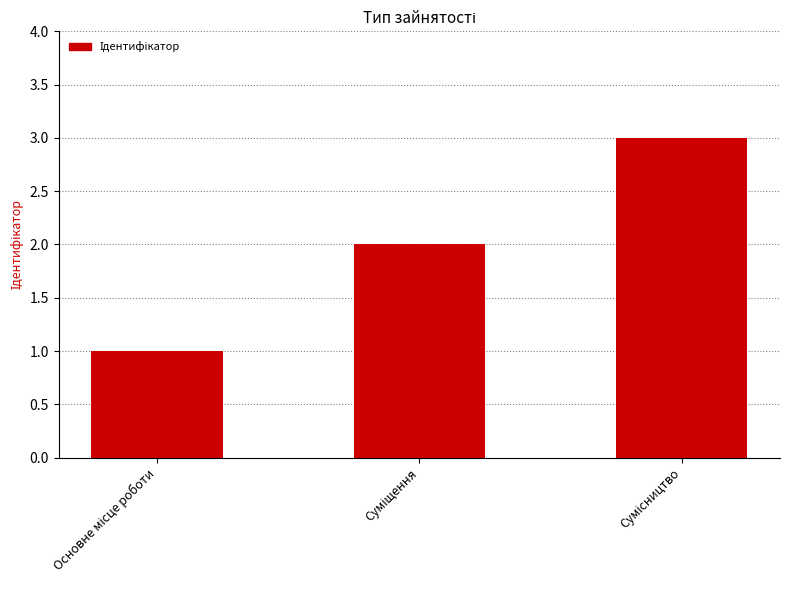

What is the sum of all values?

6